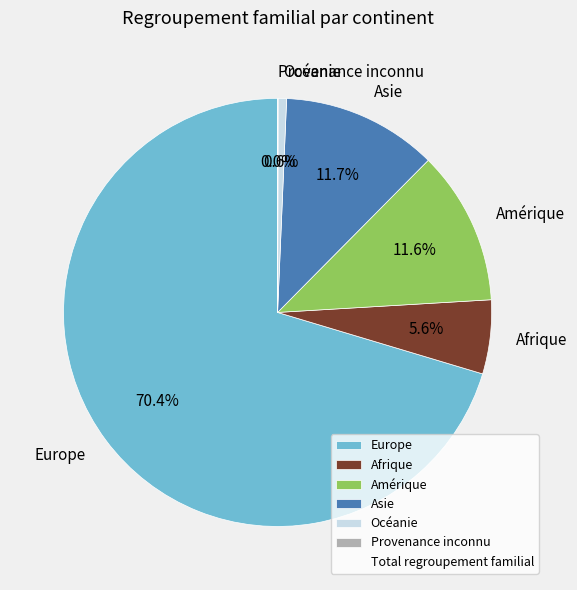

What is the majority slice?

Europe